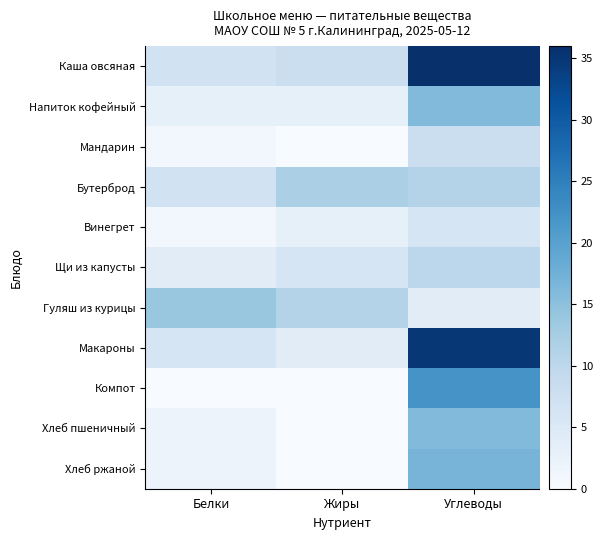

Count the number of categories in the chart.

3